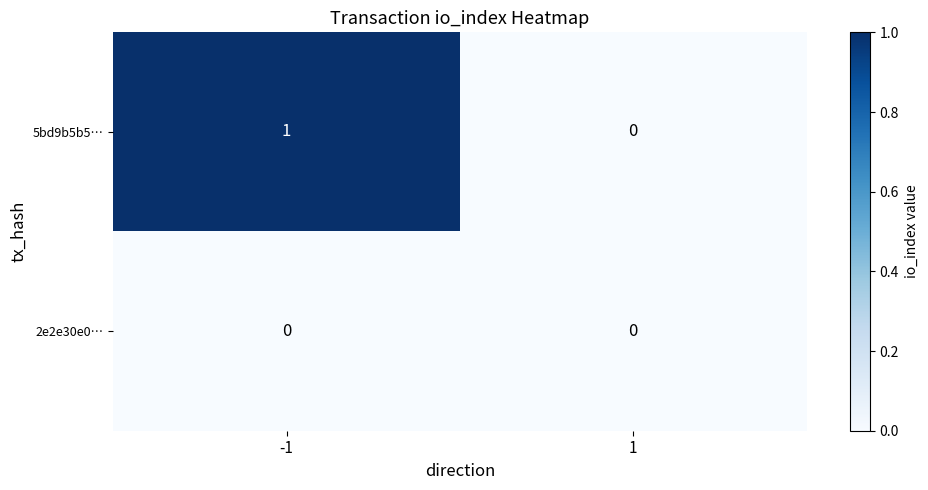

Between -1 and 1, which series saw the biggest shift?

5bd9b5b5…